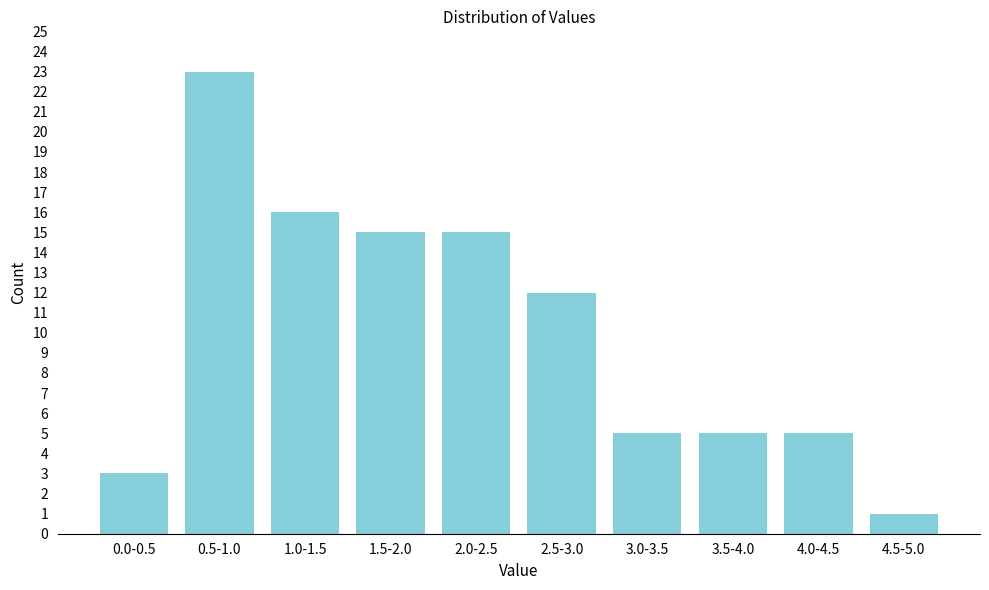

Reading right to left, list all the values displayed in this chart.

1	5	5	5	12	15	15	16	23	3